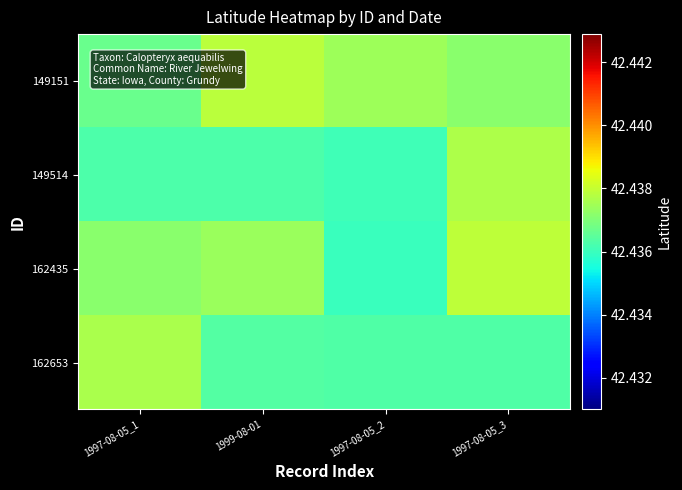

Reading left to right, extract all data points from this chart.

149151: 1997-08-05_1=42.4	1999-08-01=42.4	1997-08-05_2=42.4	1997-08-05_3=42.4
149514: 1997-08-05_1=42.4	1999-08-01=42.4	1997-08-05_2=42.4	1997-08-05_3=42.4
162435: 1997-08-05_1=42.4	1999-08-01=42.4	1997-08-05_2=42.4	1997-08-05_3=42.4
162653: 1997-08-05_1=42.4	1999-08-01=42.4	1997-08-05_2=42.4	1997-08-05_3=42.4